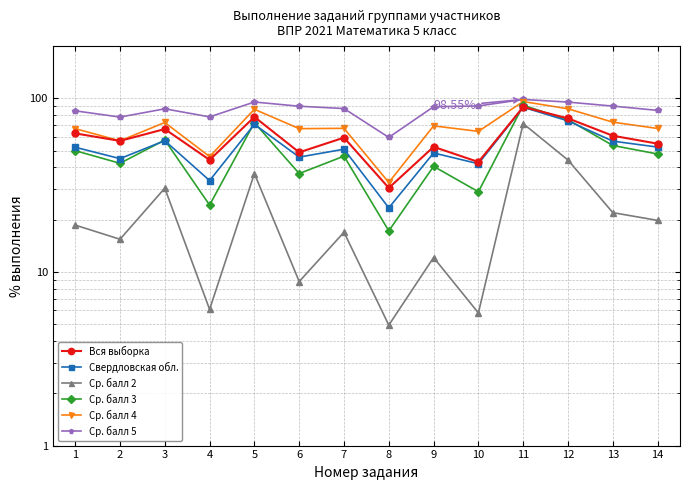

What is the total value across all series at 12?

452.6